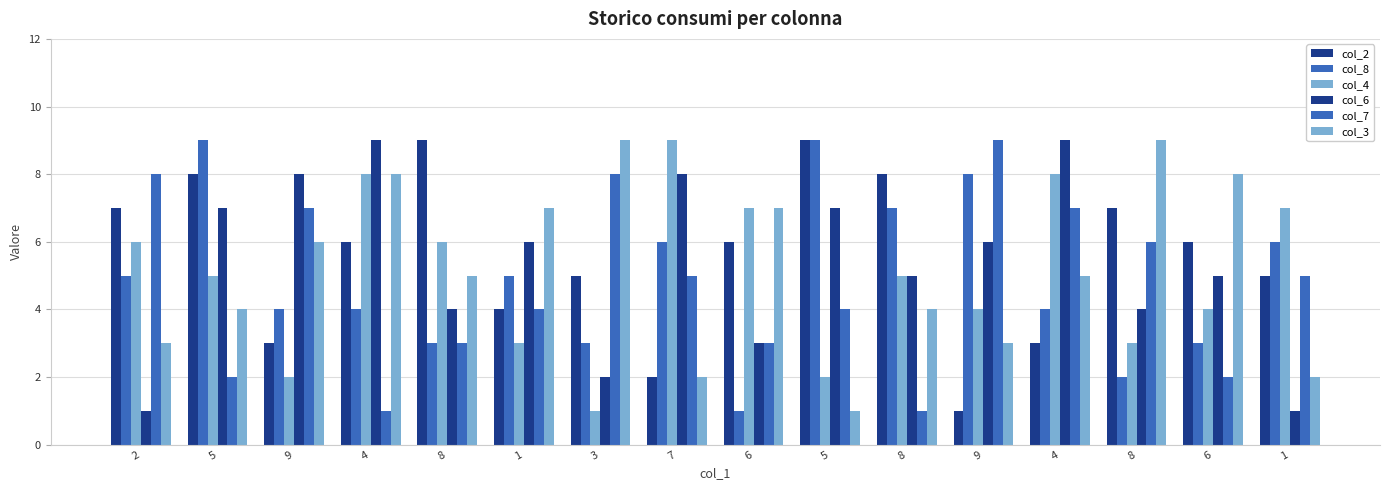

How many data points does each series have?

16